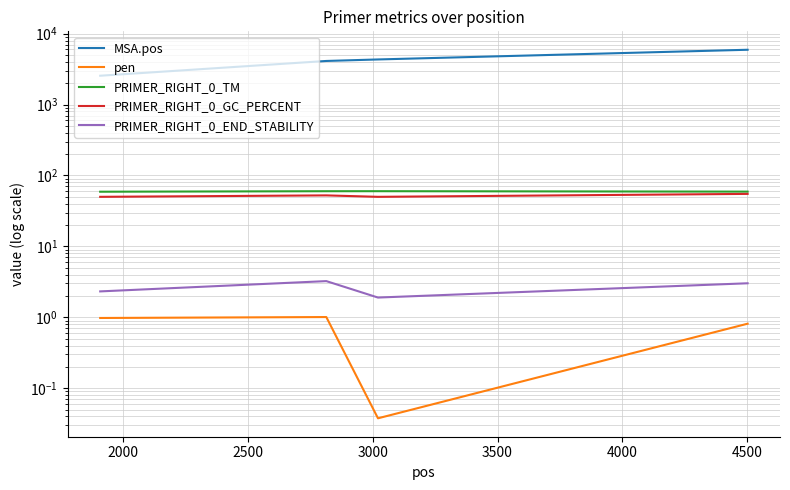

What is the value of the PRIMER_RIGHT_0_END_STABILITY point at the 3rd from the left?

1.9